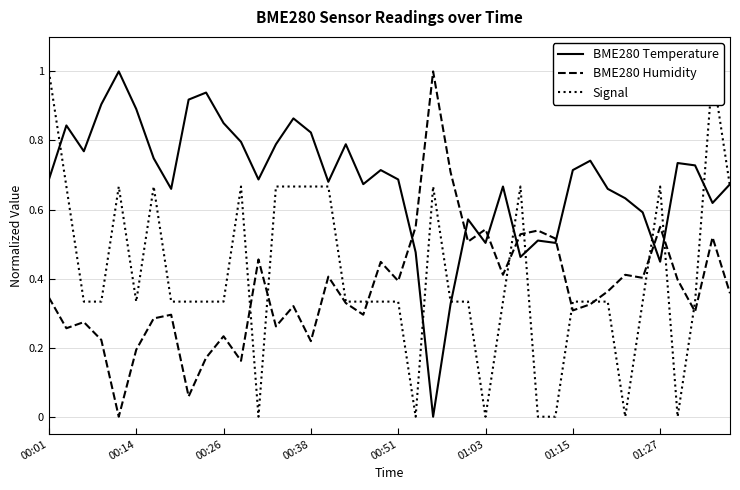

After their last crossing, which series has the higher values: BME280 Humidity or Signal?

Signal